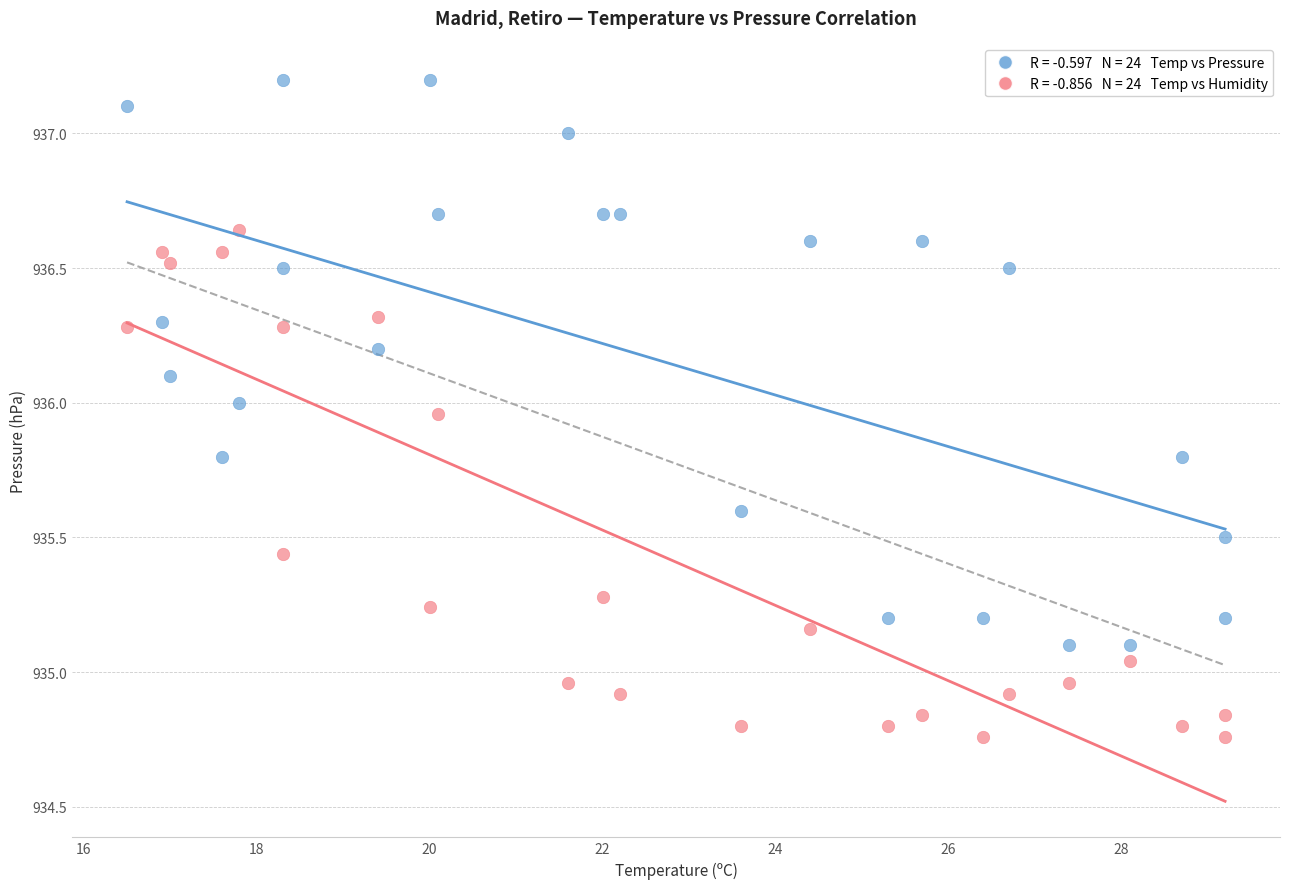

Across all data points, what is the range of X values (max minus min)?

12.7